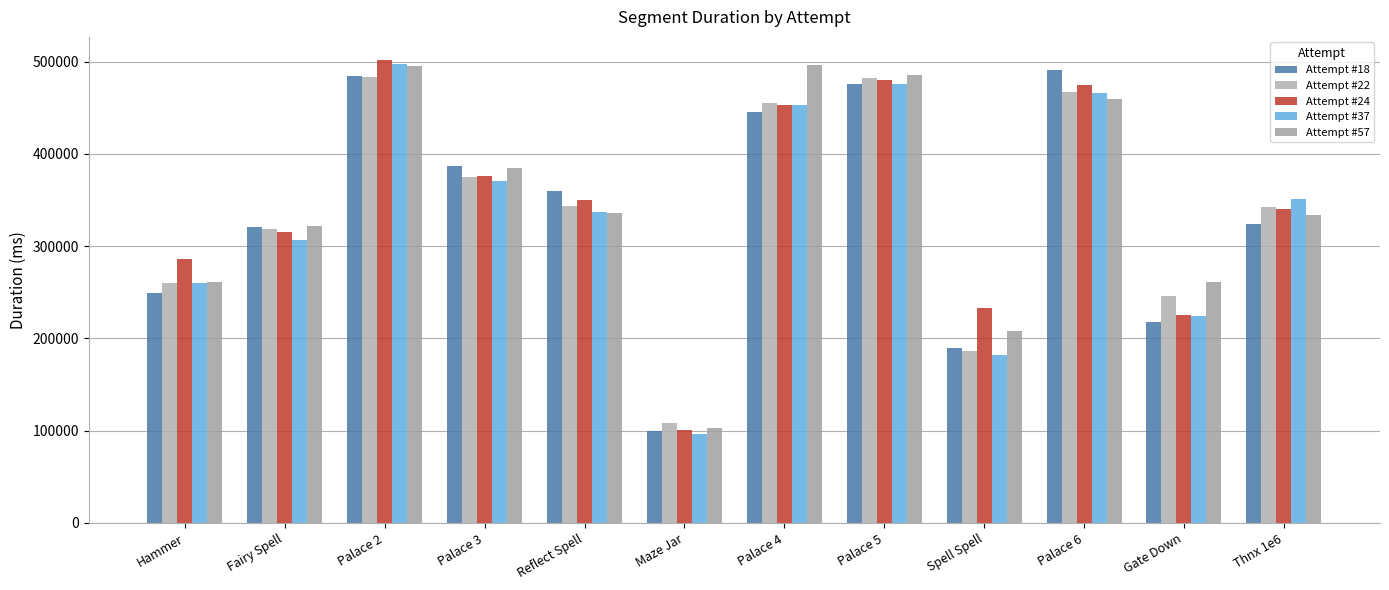

What is the lowest value of the Attempt #18 series?

100071